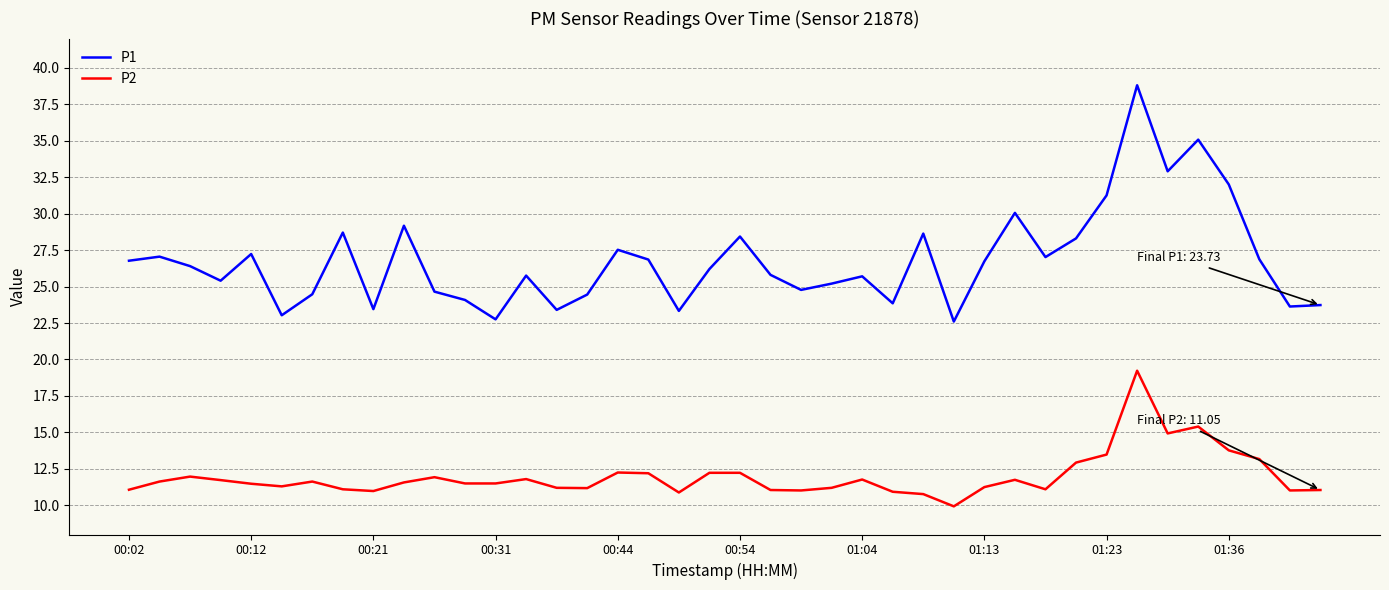

List the series in order of their overall mean, highest first.

P1, P2